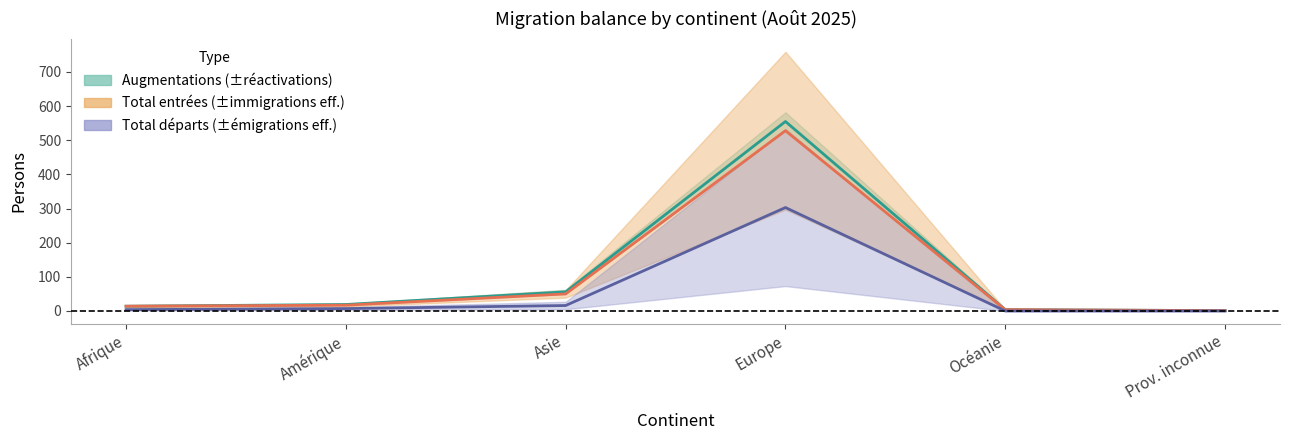

True or false: Augmentations and Total_departs intersect in this chart.

False